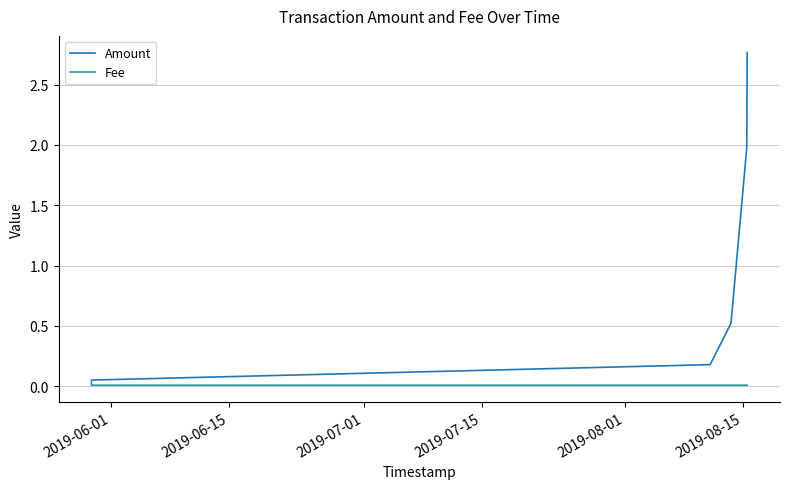

How many lines are shown in the chart?

2